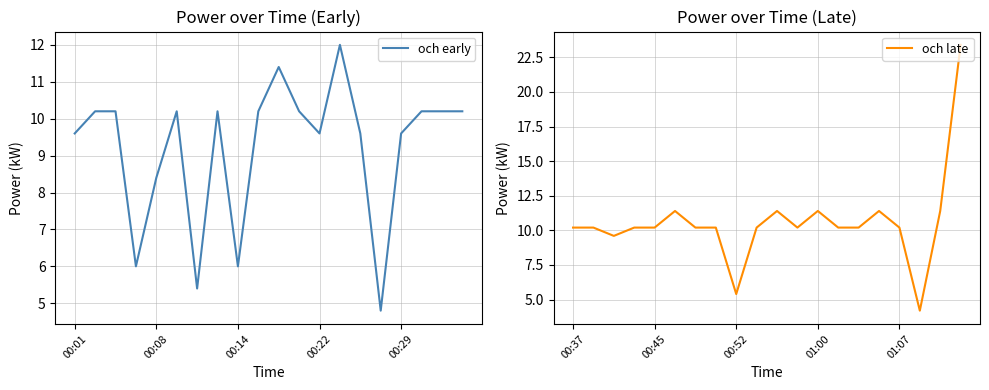

Is it true that och early equals 2.9 at 00:29?

False